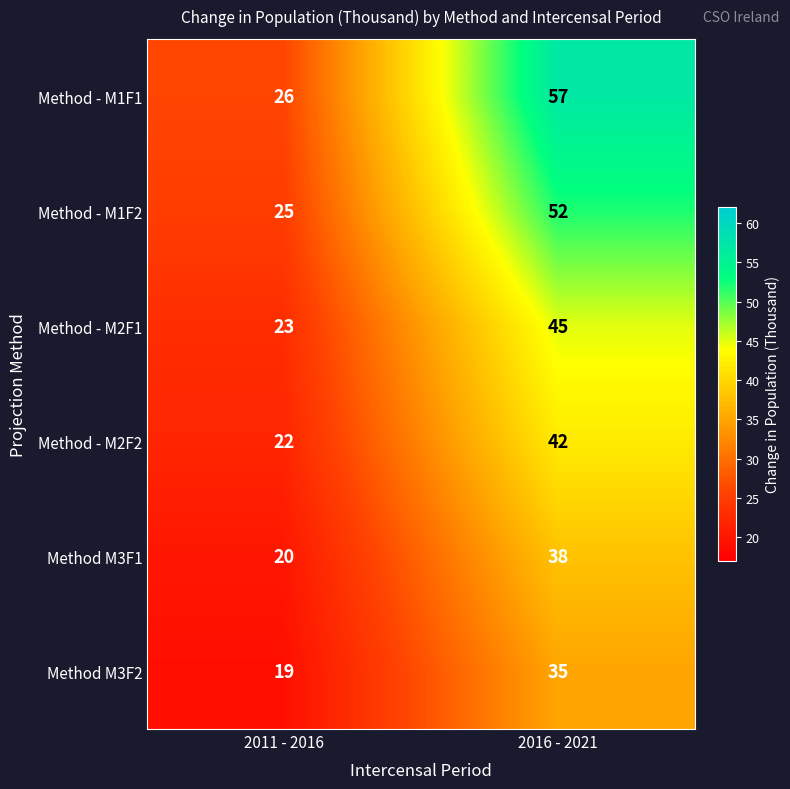

At how many categories does at least one series exceed 40?

1